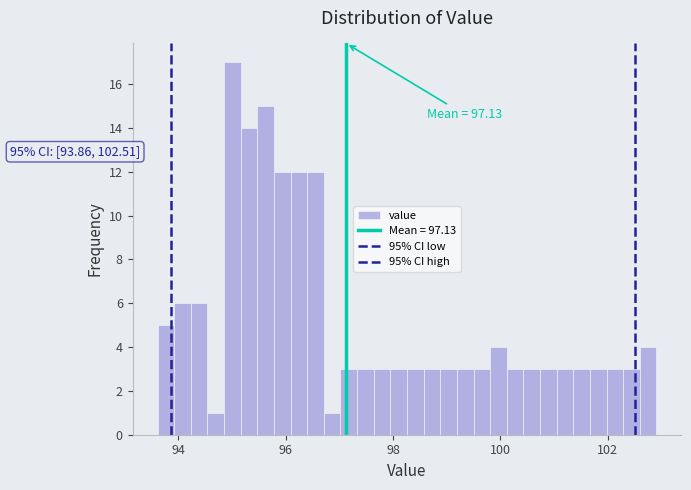

Around what value on the x-axis is the tallest bar? Give the approximate position of its centre, as read against the axis.

95.0